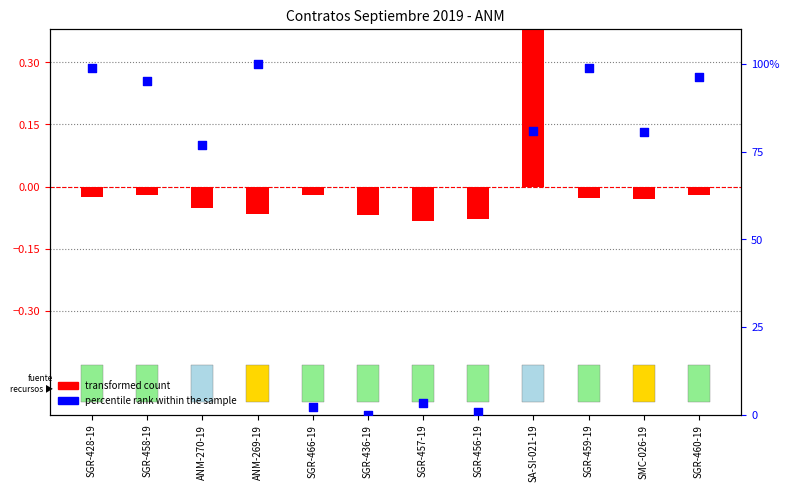

Is the value of transformed count at SMC-026-19 greater than the value of percentile rank within the sample at SGR-459-19?

No